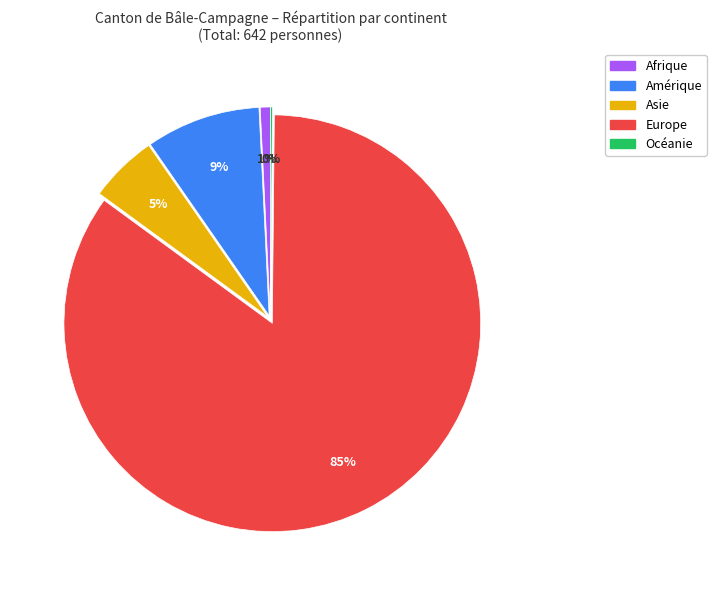

Which has a higher value, Europe or Amérique?

Europe